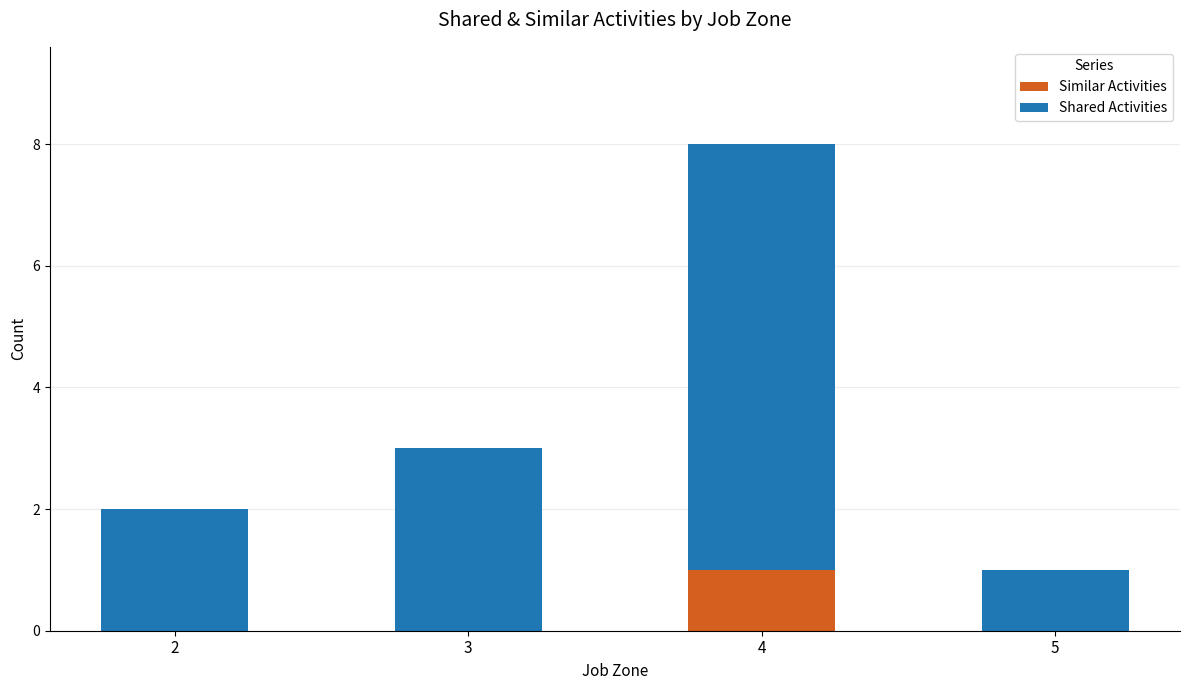

At which category is the sum across all series the highest?

4